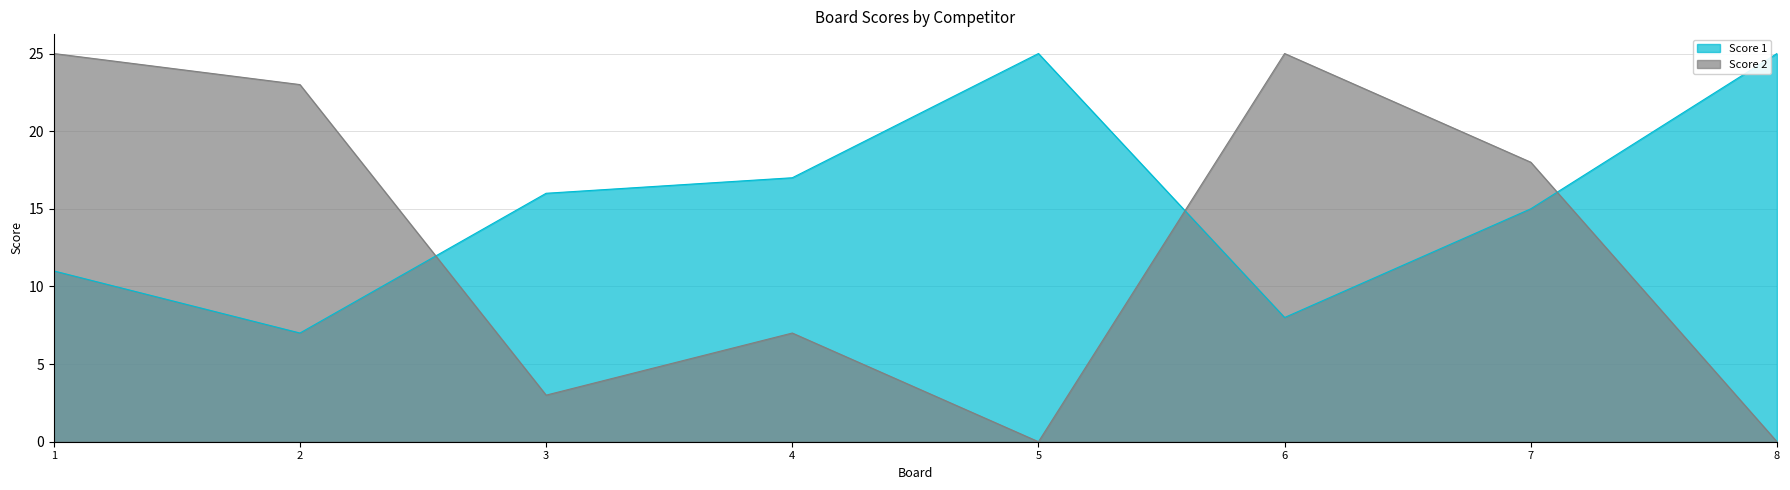

Rank the categories by Score 1 value from highest to lowest.

5, 8, 4, 3, 7, 1, 6, 2